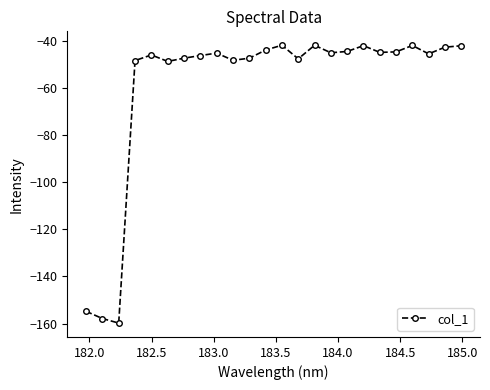

What is the average value?

-59.0